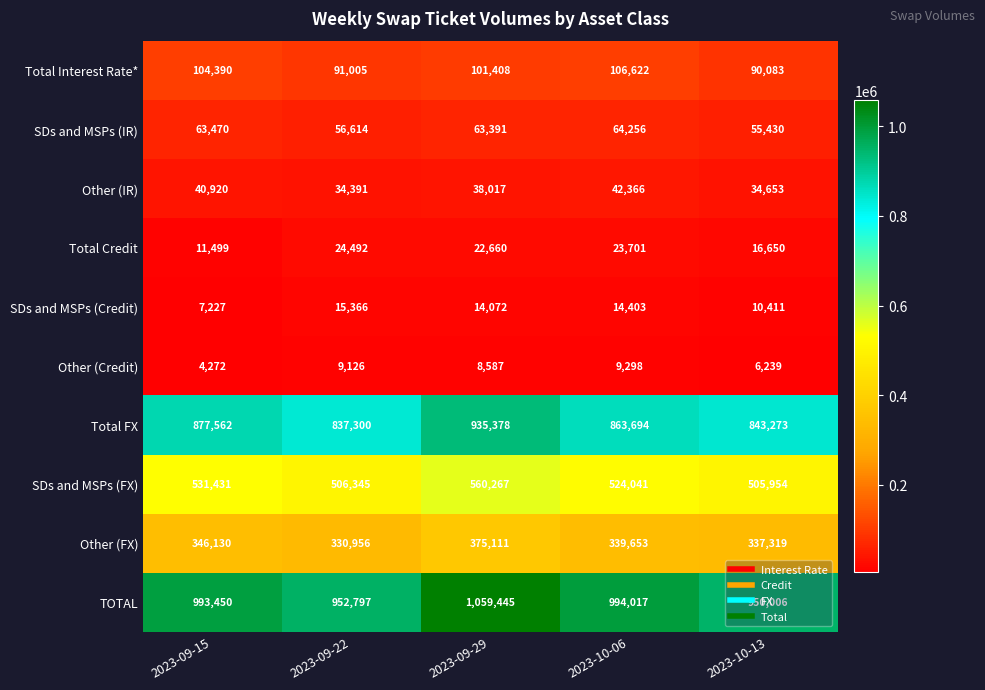

Which series changed the most between 2023-09-29 and 2023-10-06?

Total FX